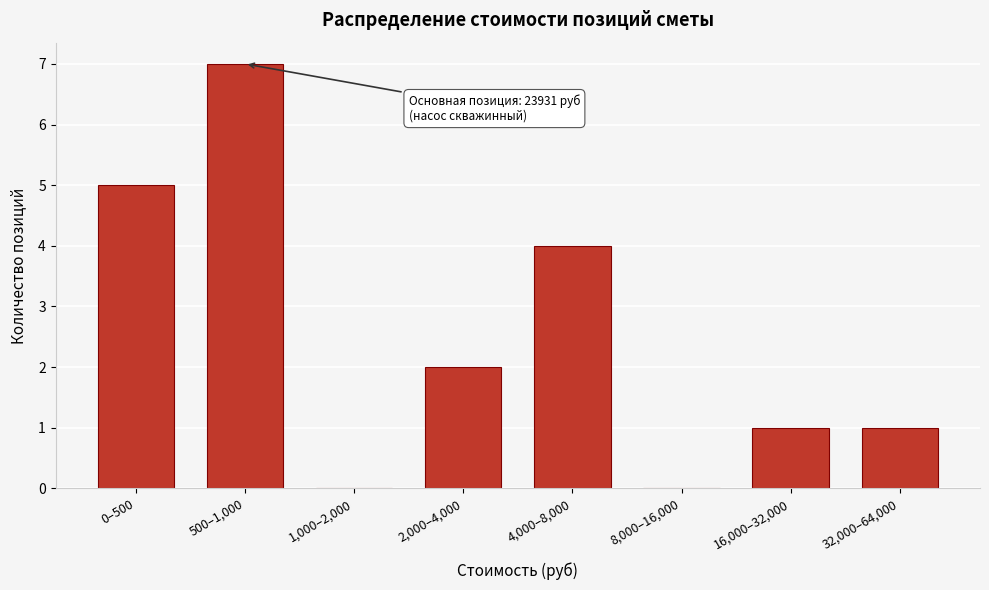

Reading right to left, extract all data points from this chart.

32,000–64,000=1	16,000–32,000=1	8,000–16,000=0	4,000–8,000=4	2,000–4,000=2	1,000–2,000=0	500–1,000=7	0–500=5